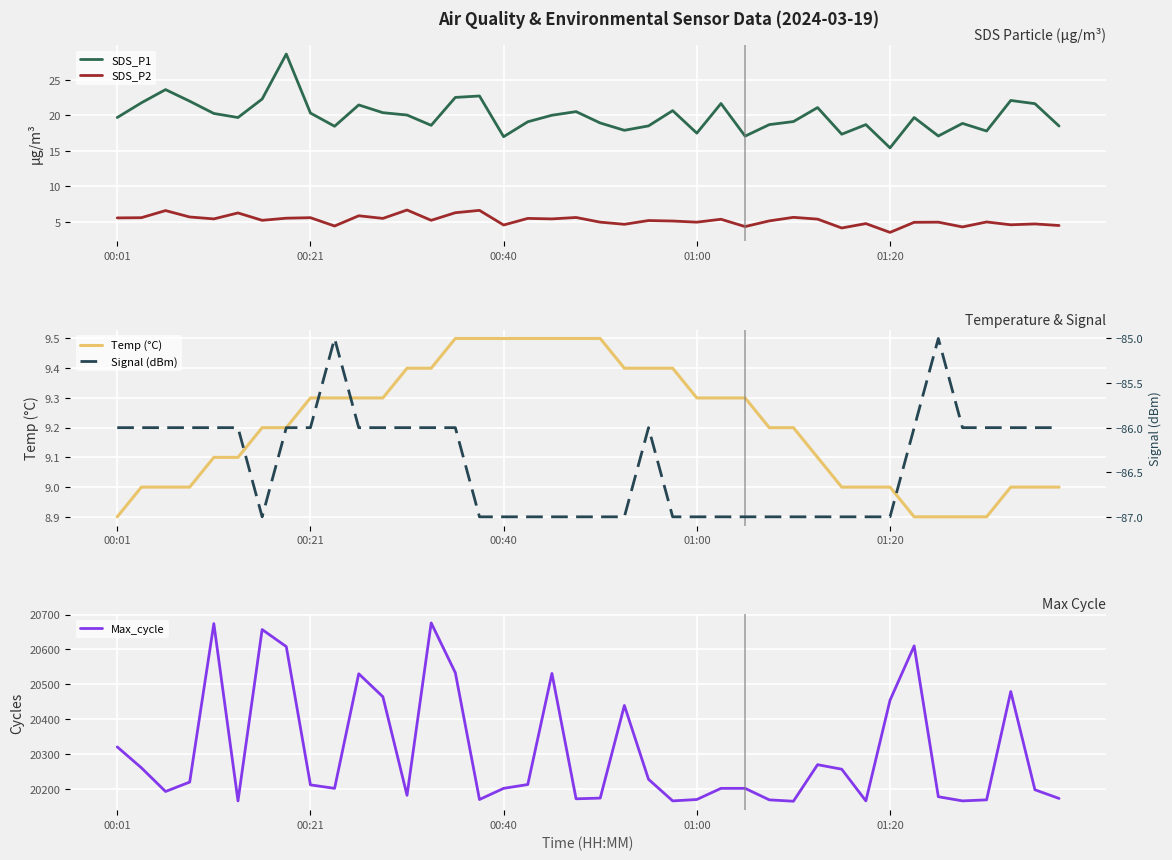

What is the difference between the maximum and minimum values in the Signal (dBm) series?

2.0